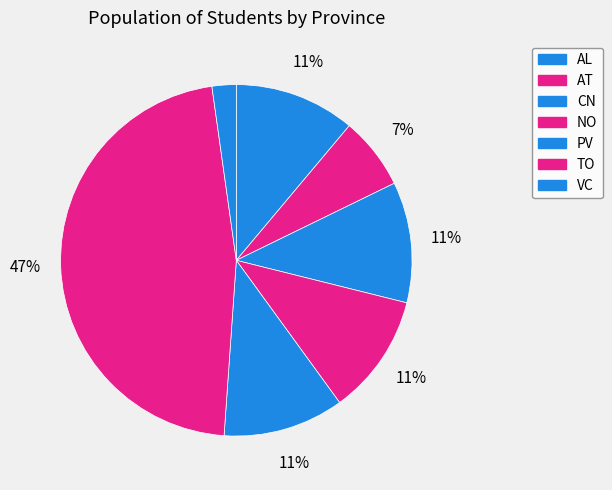

Is there any slice that represents more than half of the pie?

No